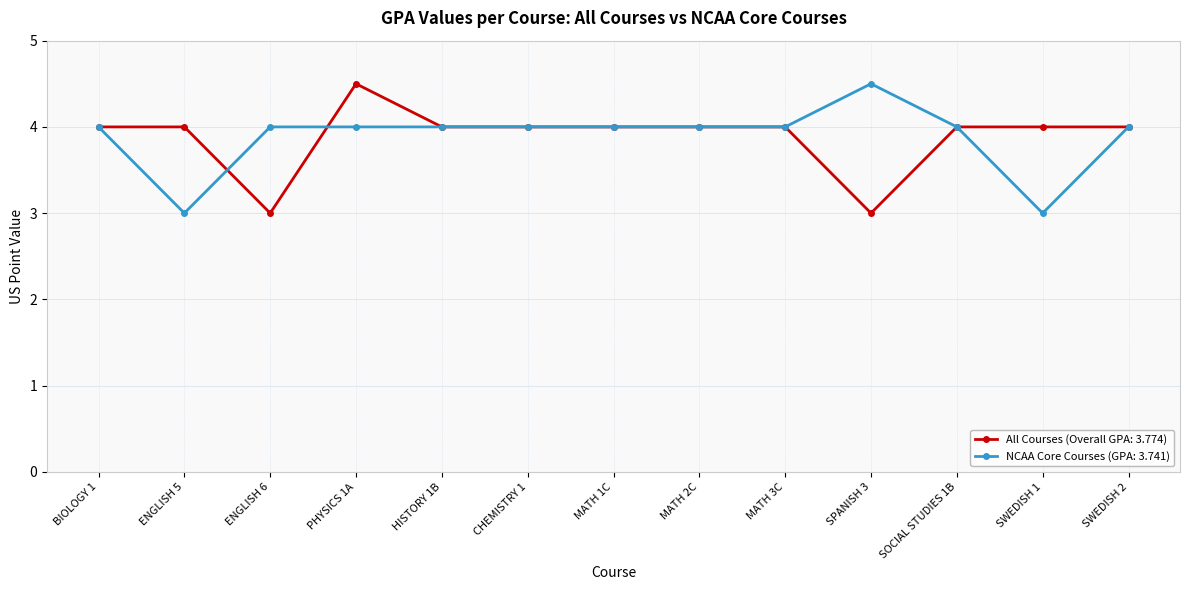

What is the label of the 9th point from the right?

HISTORY 1B